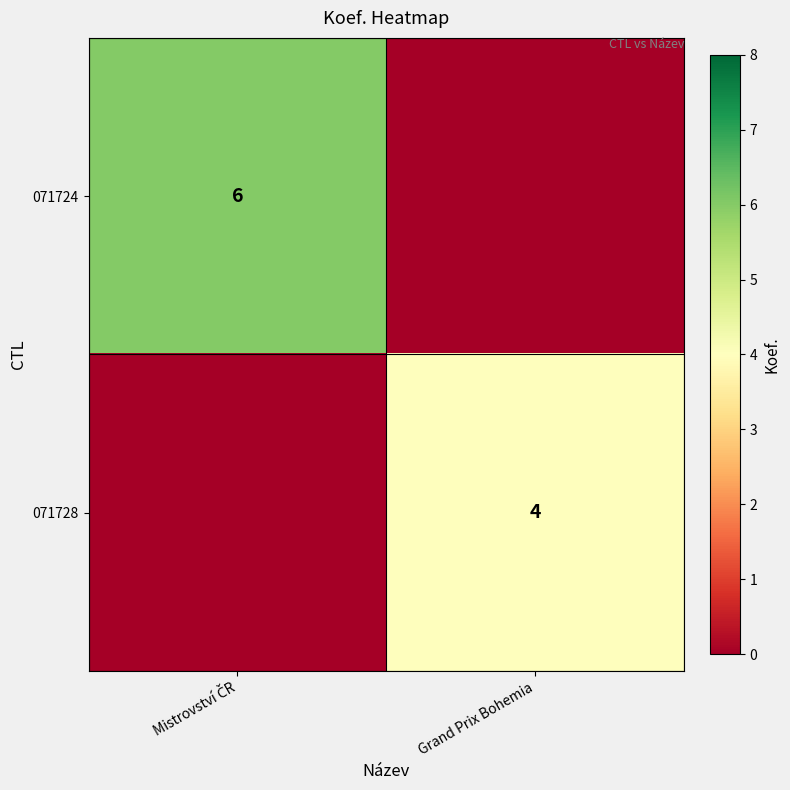

At how many categories does at least one series exceed 0?

2